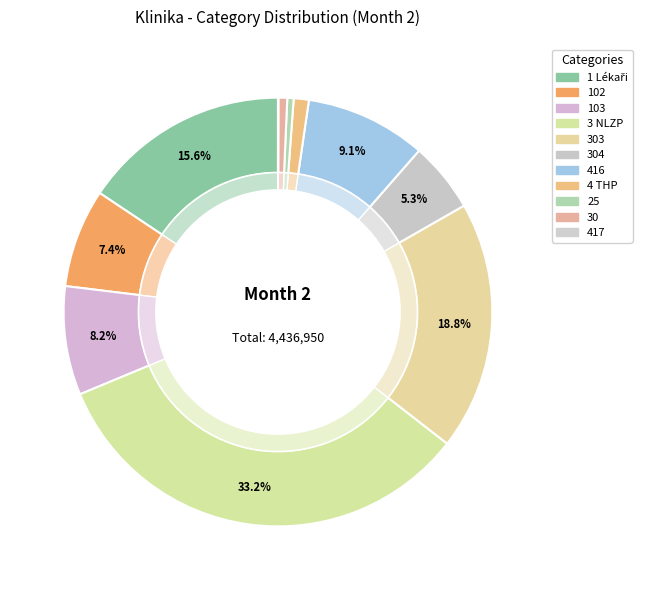

To the nearest percent, what is the difference between the largest and smallest slice percentages?

33%